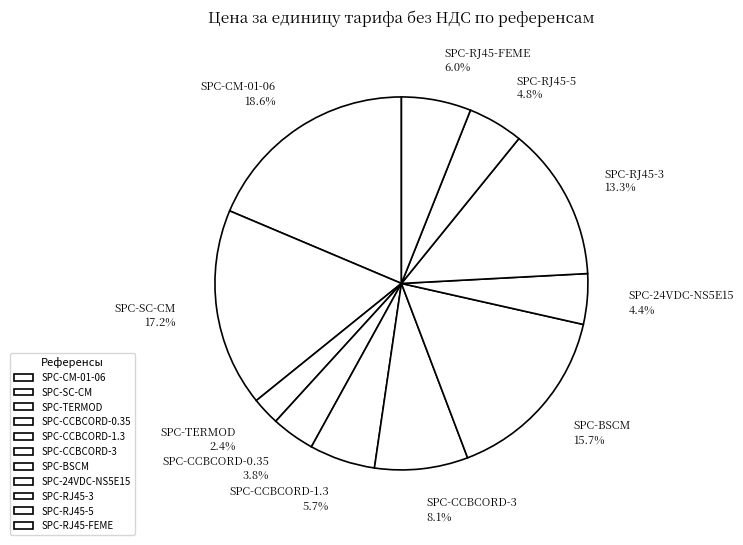

To the nearest percent, what is the difference between the largest and smallest slice percentages?

16%